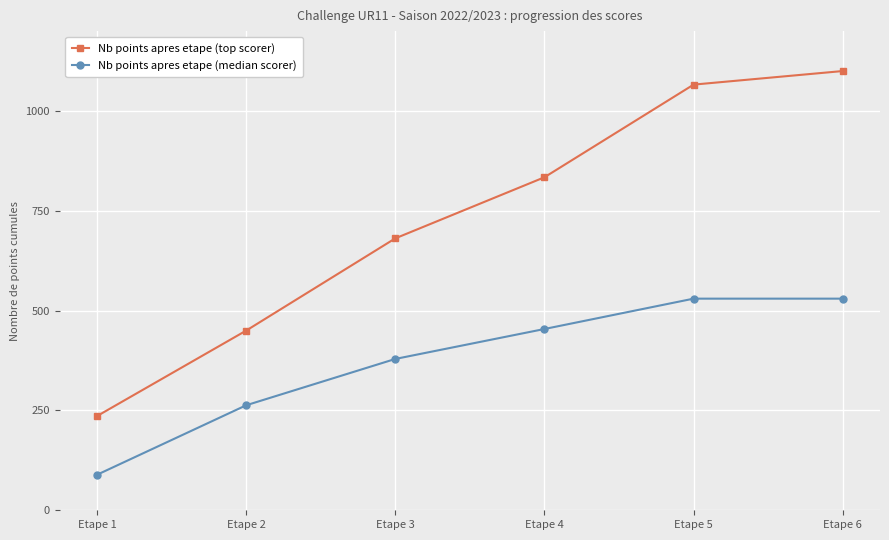

Where is Nb points apres etape (median scorer) nearest to the value 309?

Etape 2